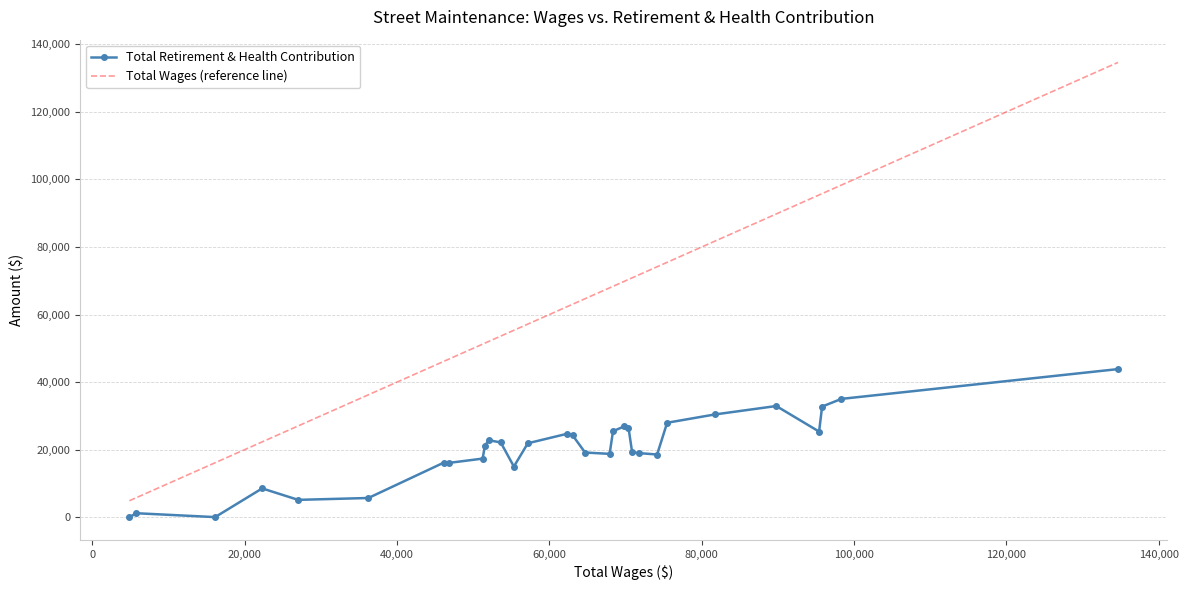

Which series has the largest total across all categories?

Total Wages (reference line)